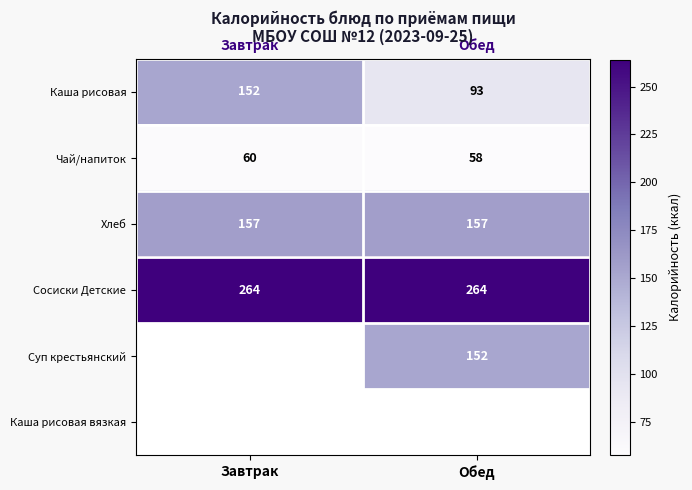

Which label corresponds to the largest value in the chart?

Завтрак